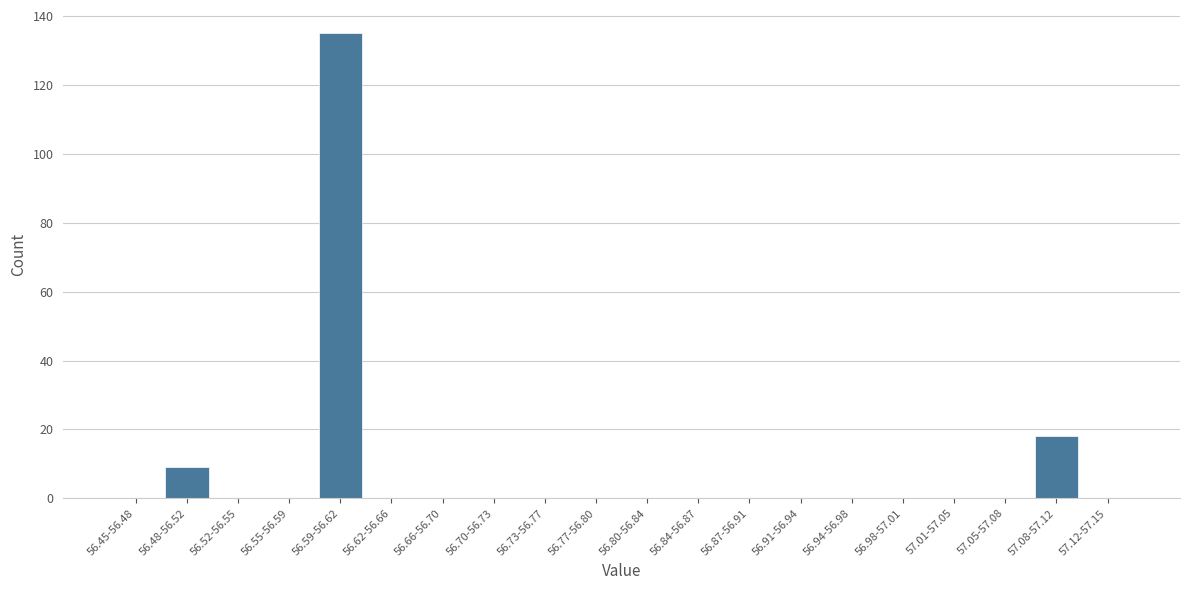

Reading right to left, list all the values displayed in this chart.

57.12-57.15=0	57.08-57.12=18	57.05-57.08=0	57.01-57.05=0	56.98-57.01=0	56.94-56.98=0	56.91-56.94=0	56.87-56.91=0	56.84-56.87=0	56.80-56.84=0	56.77-56.80=0	56.73-56.77=0	56.70-56.73=0	56.66-56.70=0	56.62-56.66=0	56.59-56.62=135	56.55-56.59=0	56.52-56.55=0	56.48-56.52=9	56.45-56.48=0